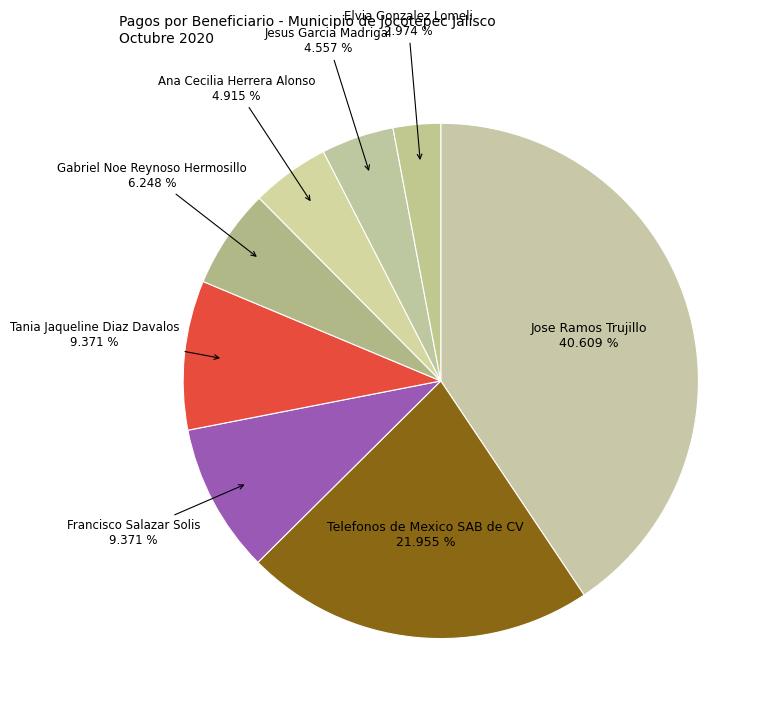

What percentage do Elvia Gonzalez Lomeli and Tania Jaqueline Diaz Davalos together represent?

12.3%